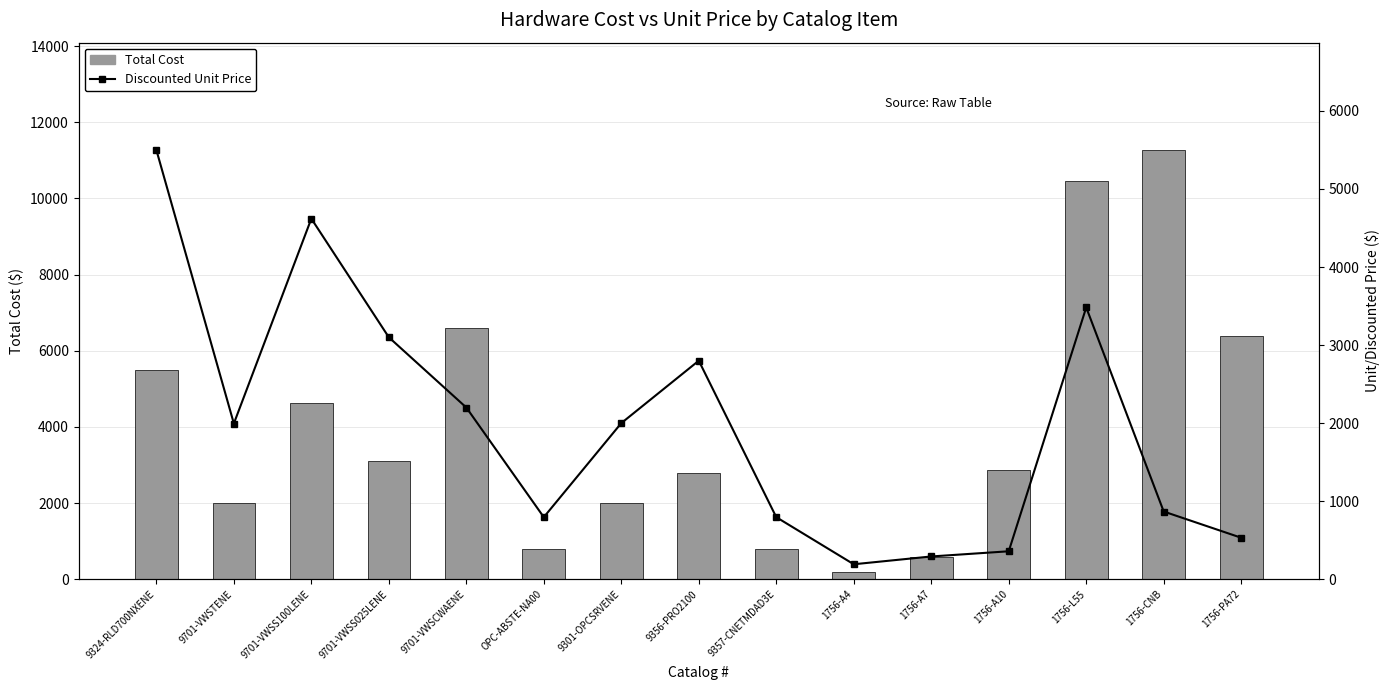

The value of Discounted Unit Price at 9701-VWSTENE is 3347.9. True or false?

False